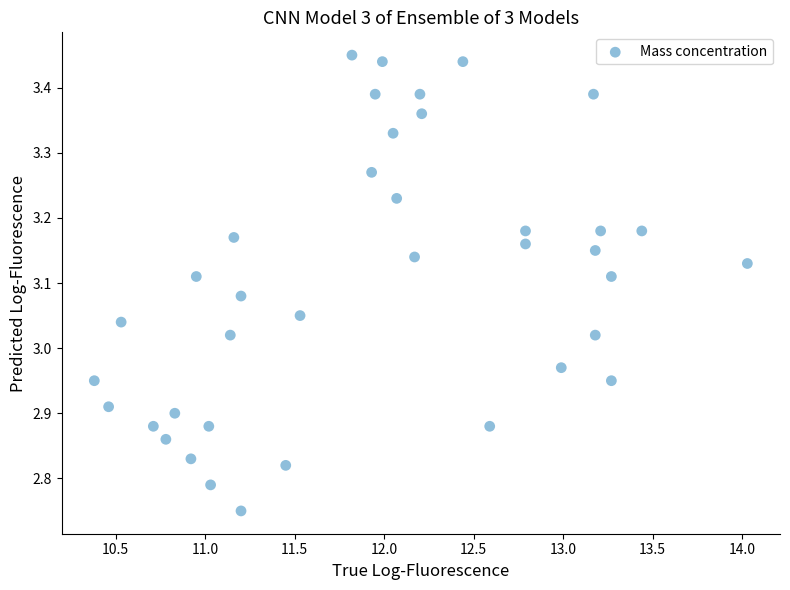

What is the range of X values (max minus min)?

3.6